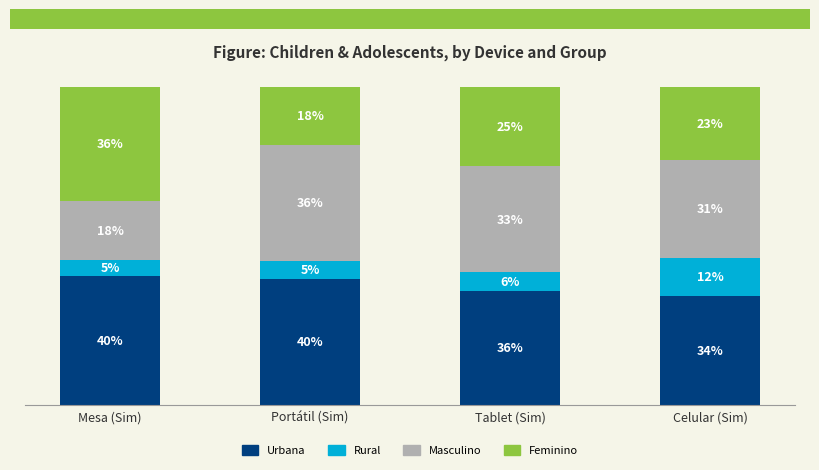

What is the label of the 1st bar from the left?

Mesa (Sim)